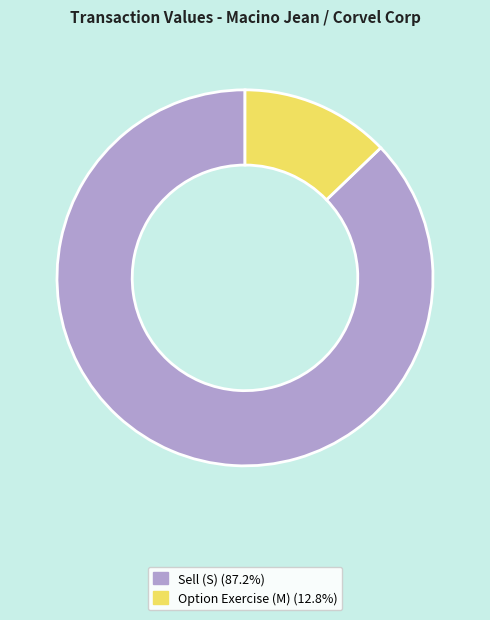

Is there any slice that represents more than half of the pie?

Yes